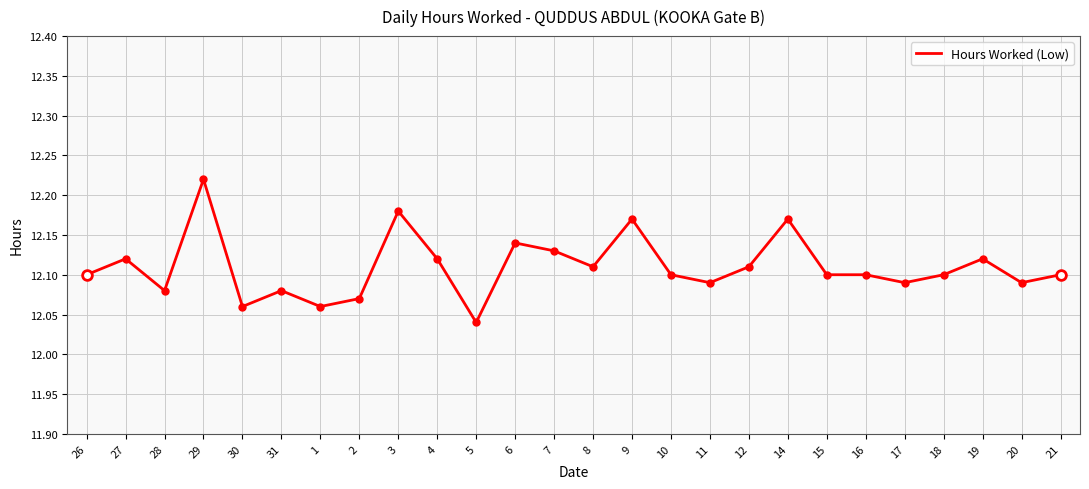

True or false: the data shows 21.5 at 30.

False